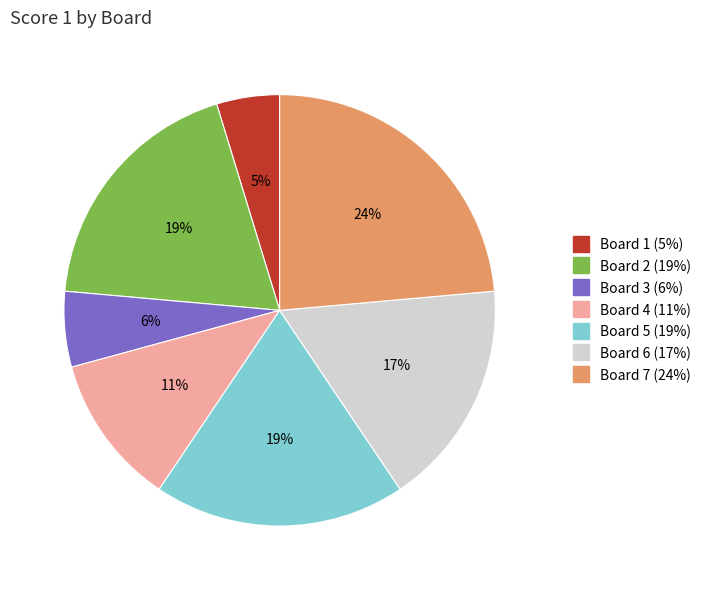

To the nearest percent, what is the combined percentage of Board 6 and Board 5?

36%